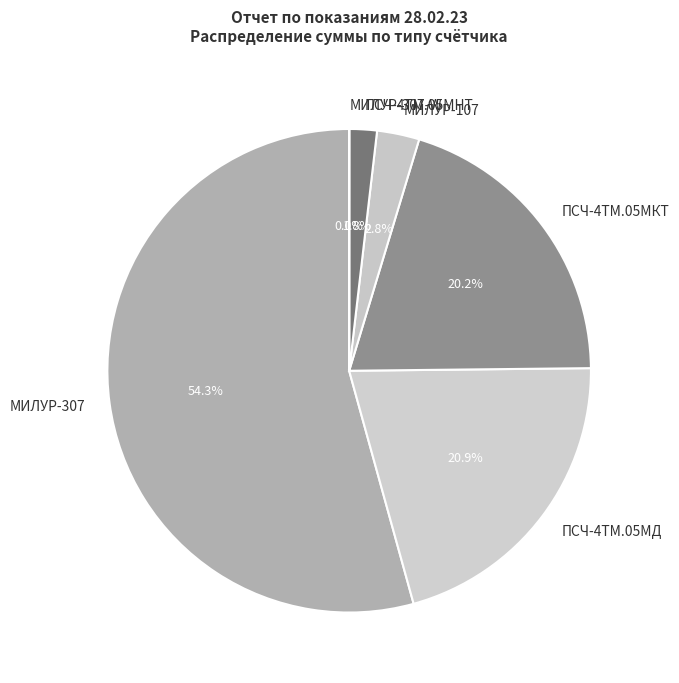

To the nearest percent, what is the difference between the largest and smallest slice percentages?

54%